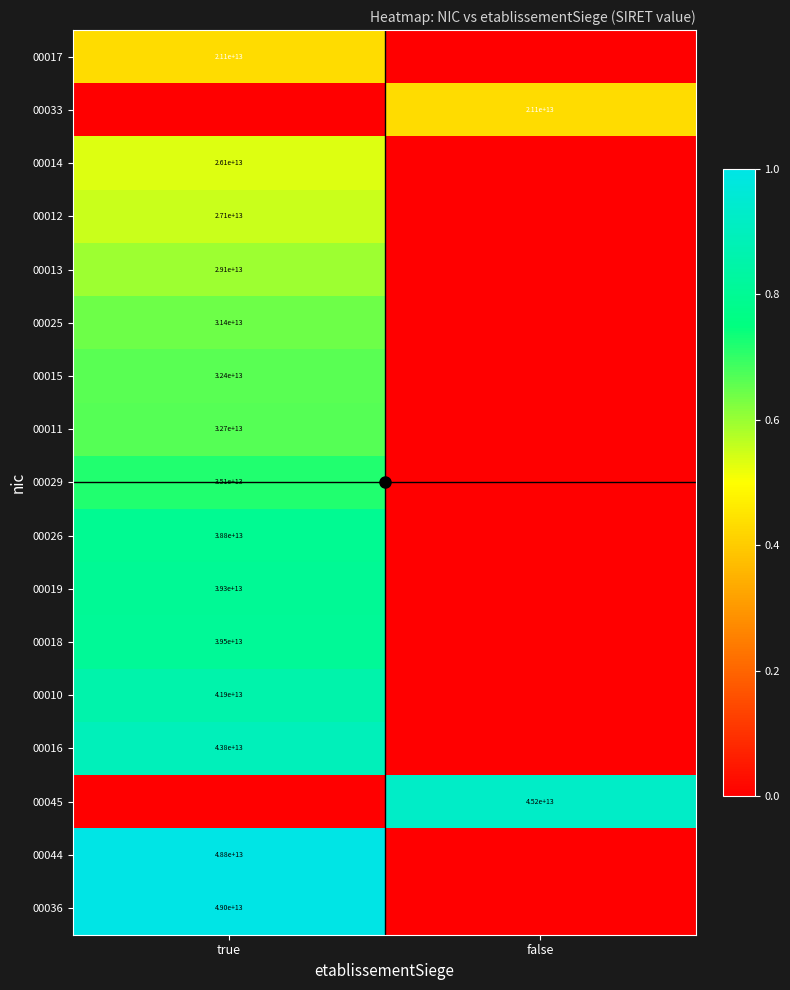

The value of 00025 at true is 18749972586239. True or false?

False